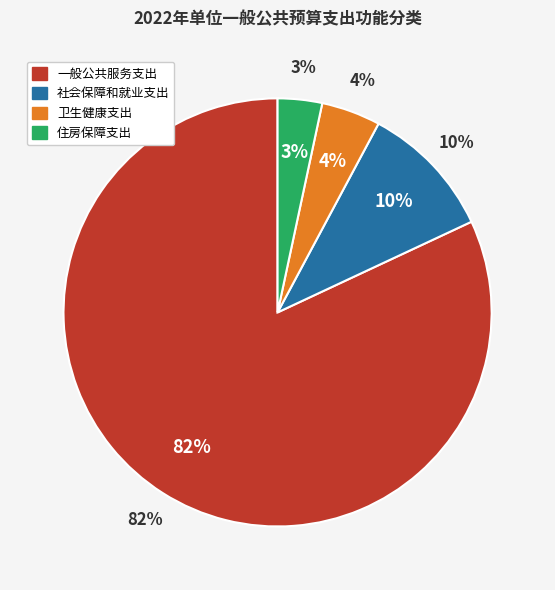

Is the sum of 社会保障和就业支出 and 住房保障支出 greater than half?

No